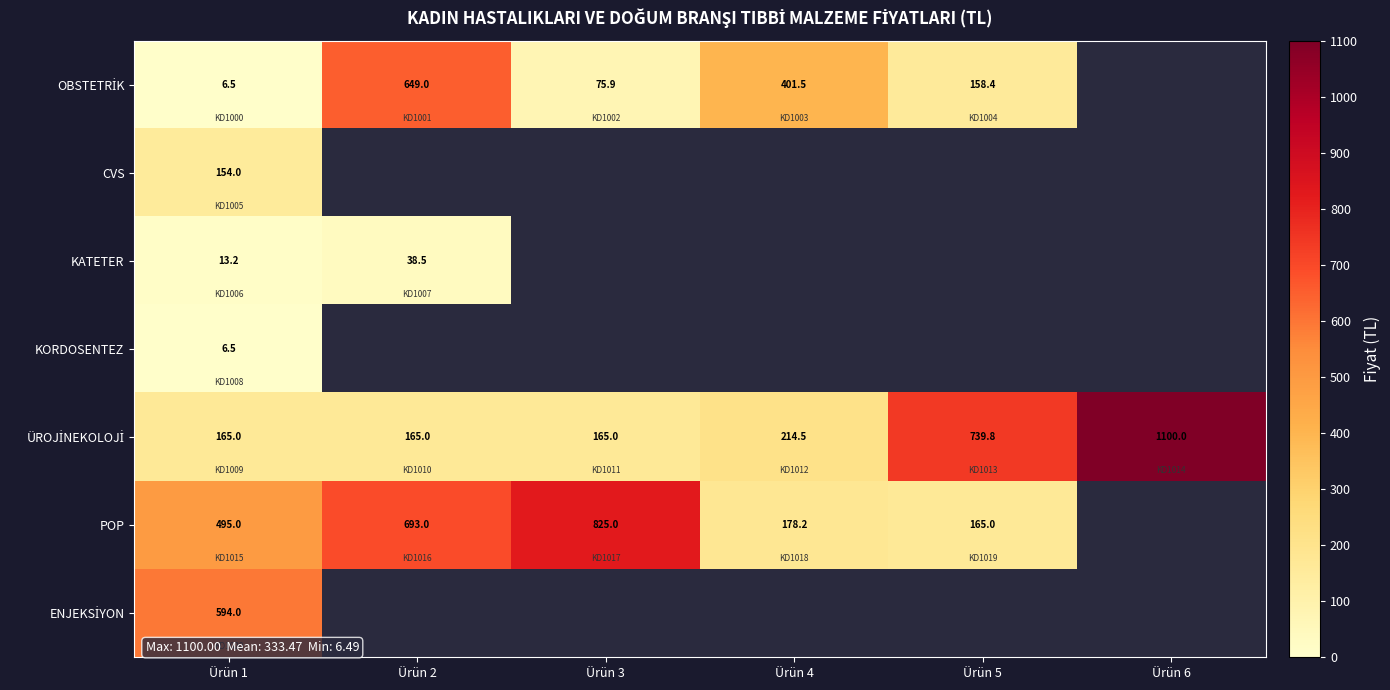

What is the difference between the highest and lowest values at Ürün 2?

654.5